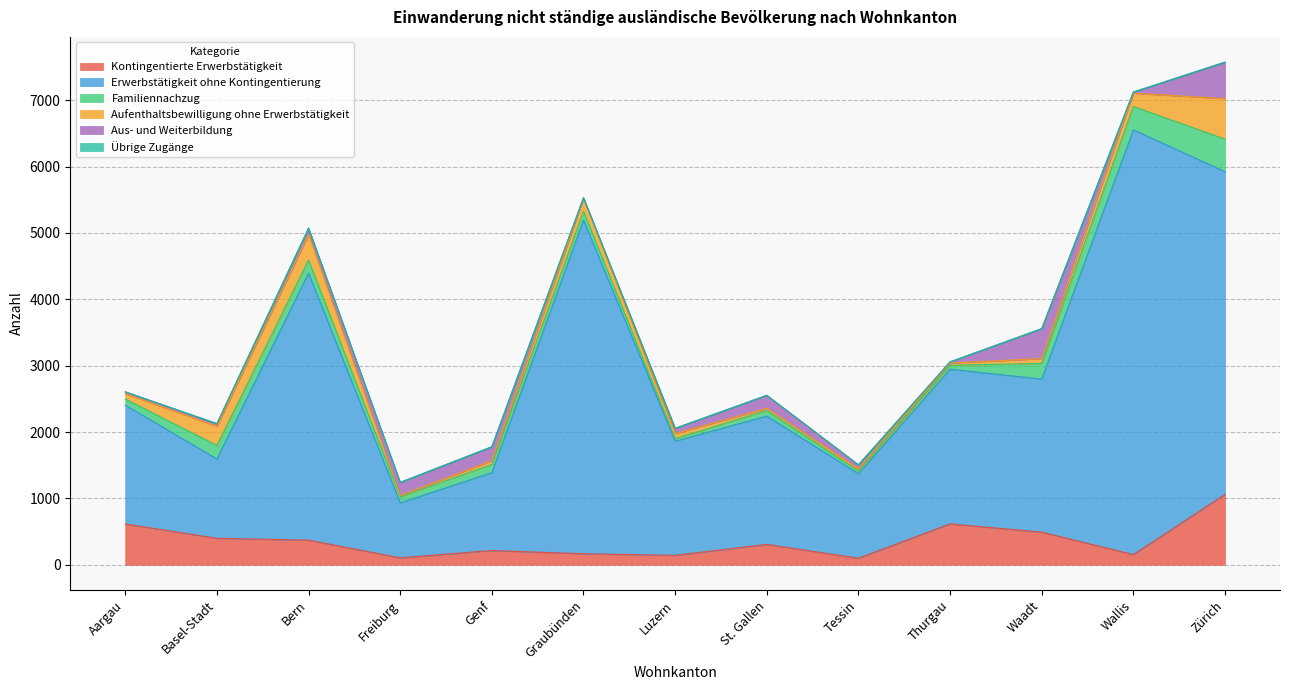

At which label does Übrige Zugänge reach its minimum?

Aargau